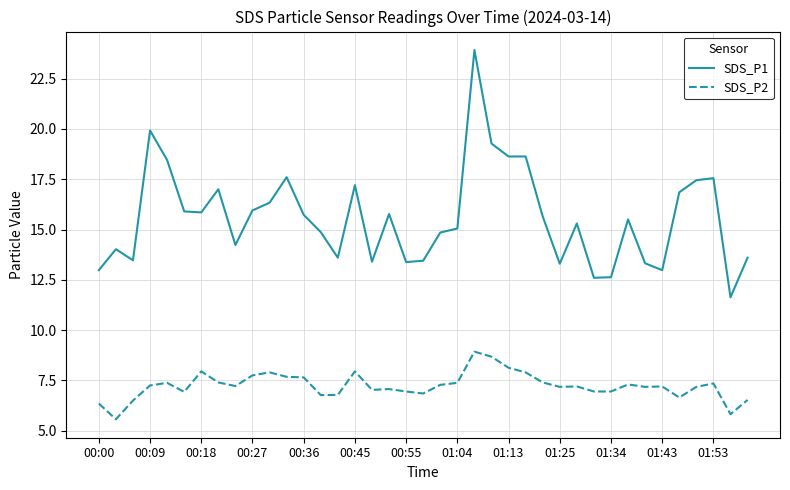

Which series has the largest total across all categories?

SDS_P1